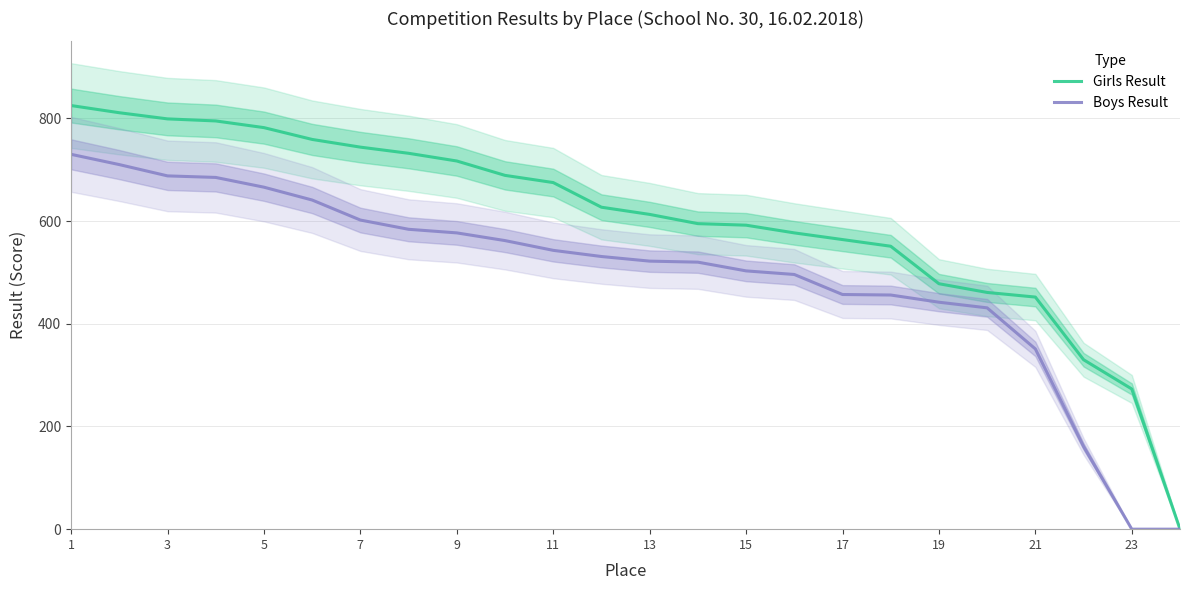

True or false: Girls Result has more than 0 points higher than both neighbors.

False